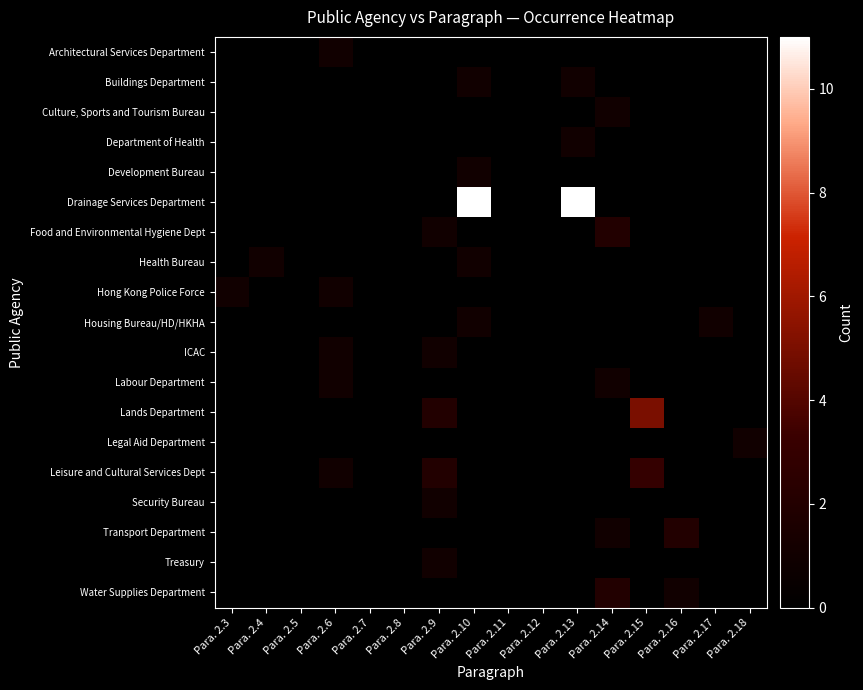

Between Para. 2.10 and Para. 2.11, which is larger?

Para. 2.10